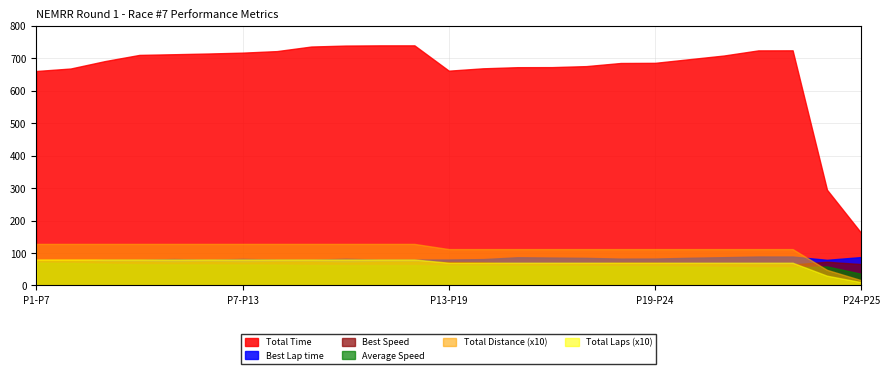

Which series has the largest total across all categories?

Total Time